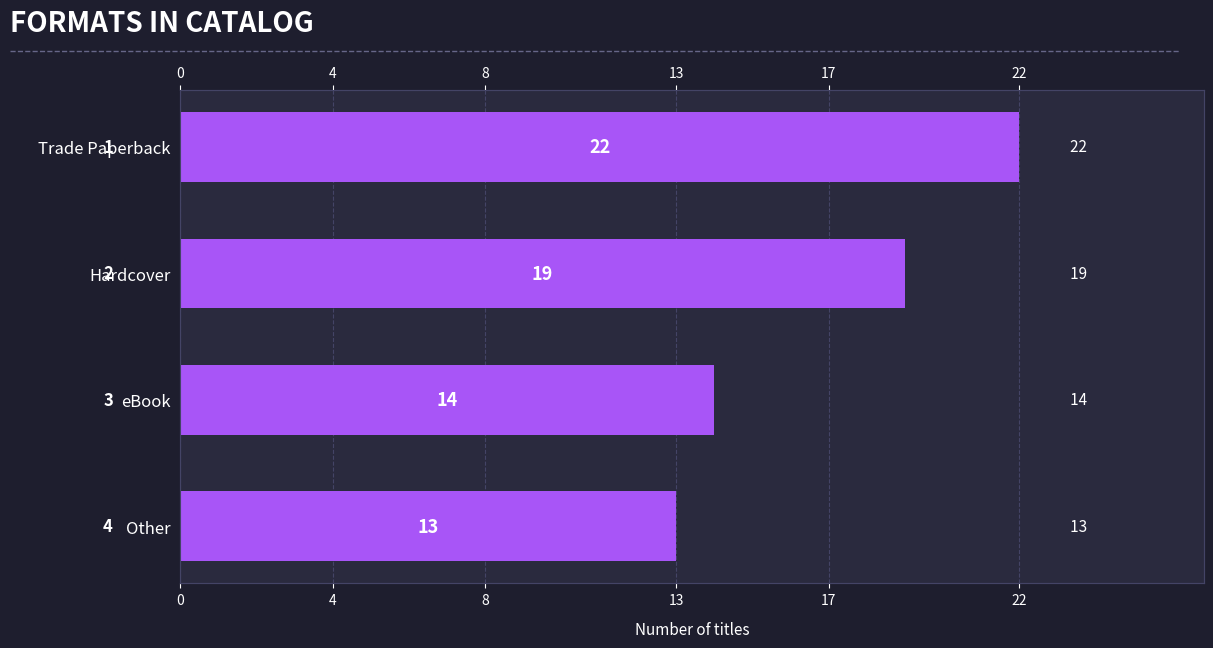

What is the difference between the values at Other and Trade Paperback?

9